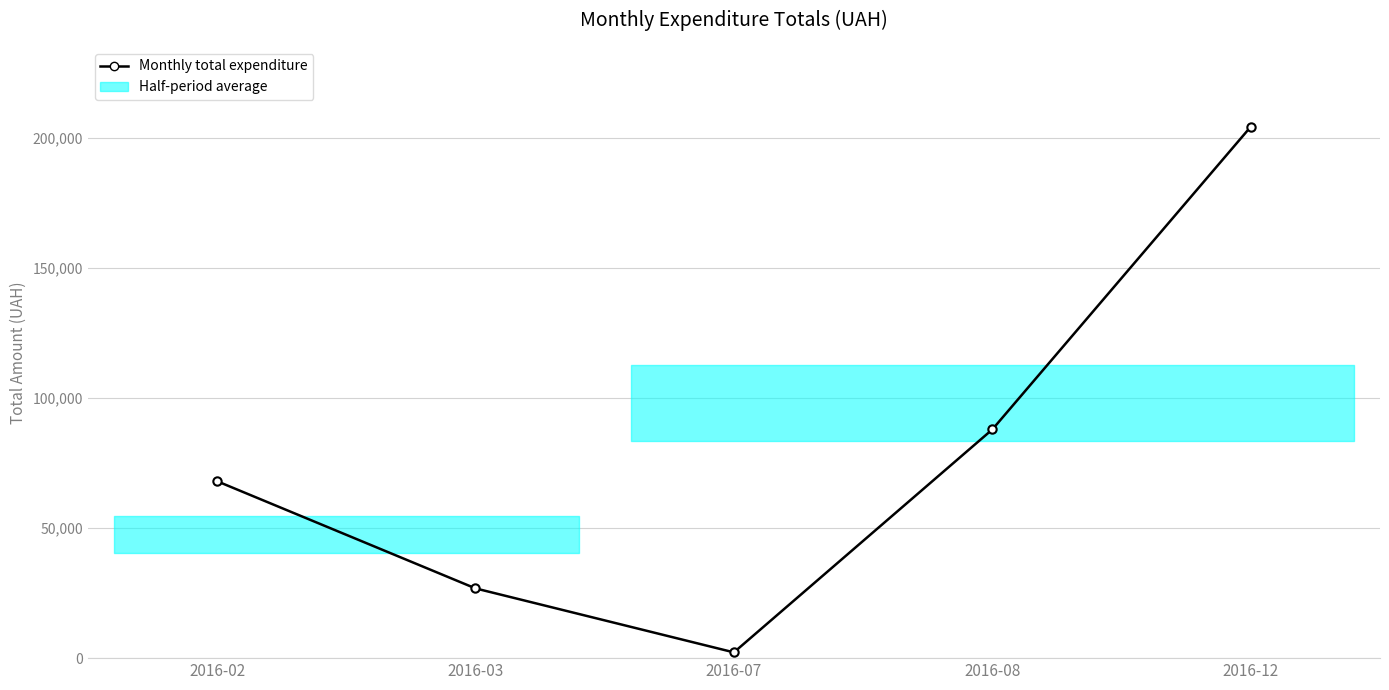

What is the difference between the maximum and minimum values?

201932.6